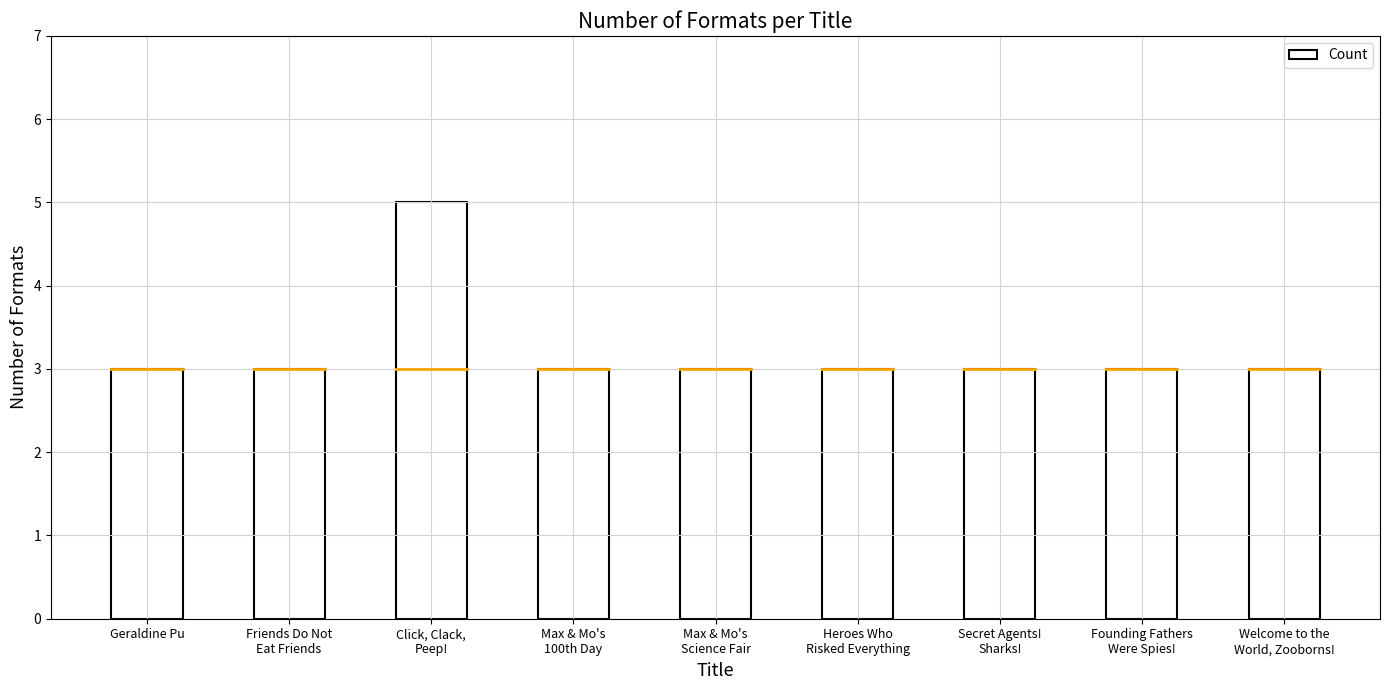

What is the smallest value displayed?

3